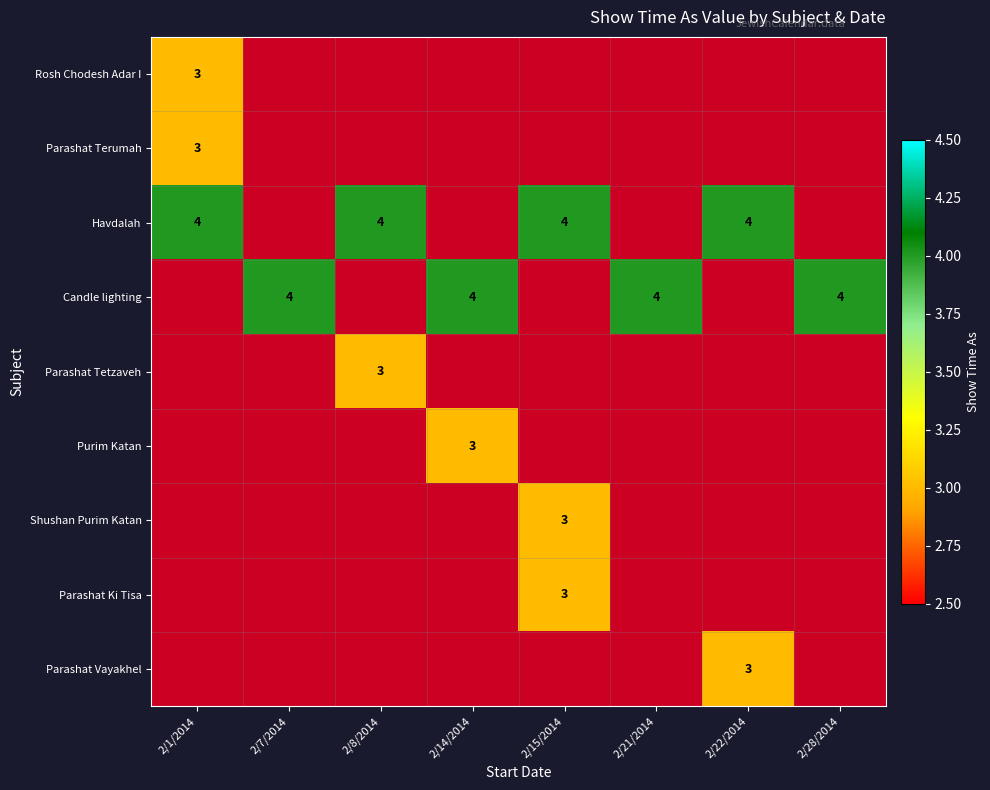

True or false: Candle lighting has a value of 1 at 2/14/2014.

False